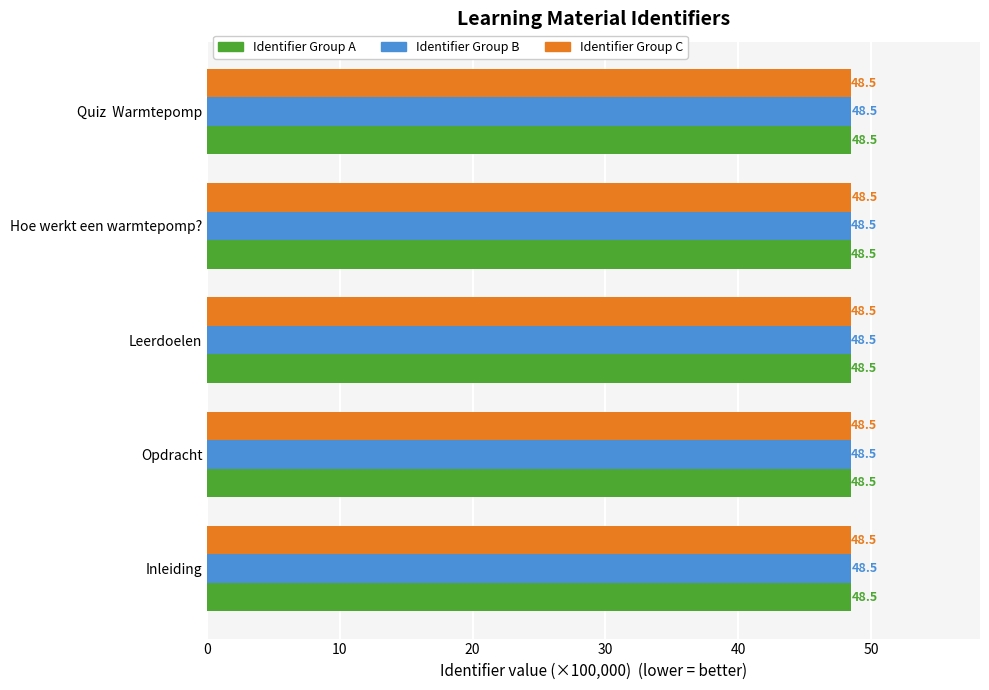

The value of Identifier Group C at Hoe werkt een warmtepomp? is 48.5. True or false?

True